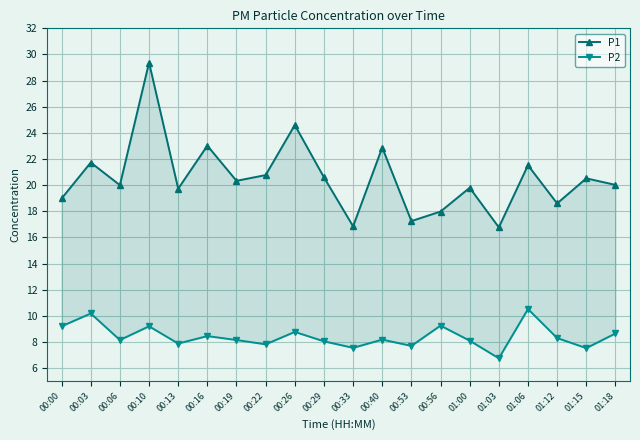

True or false: P2 and P1 intersect in this chart.

False